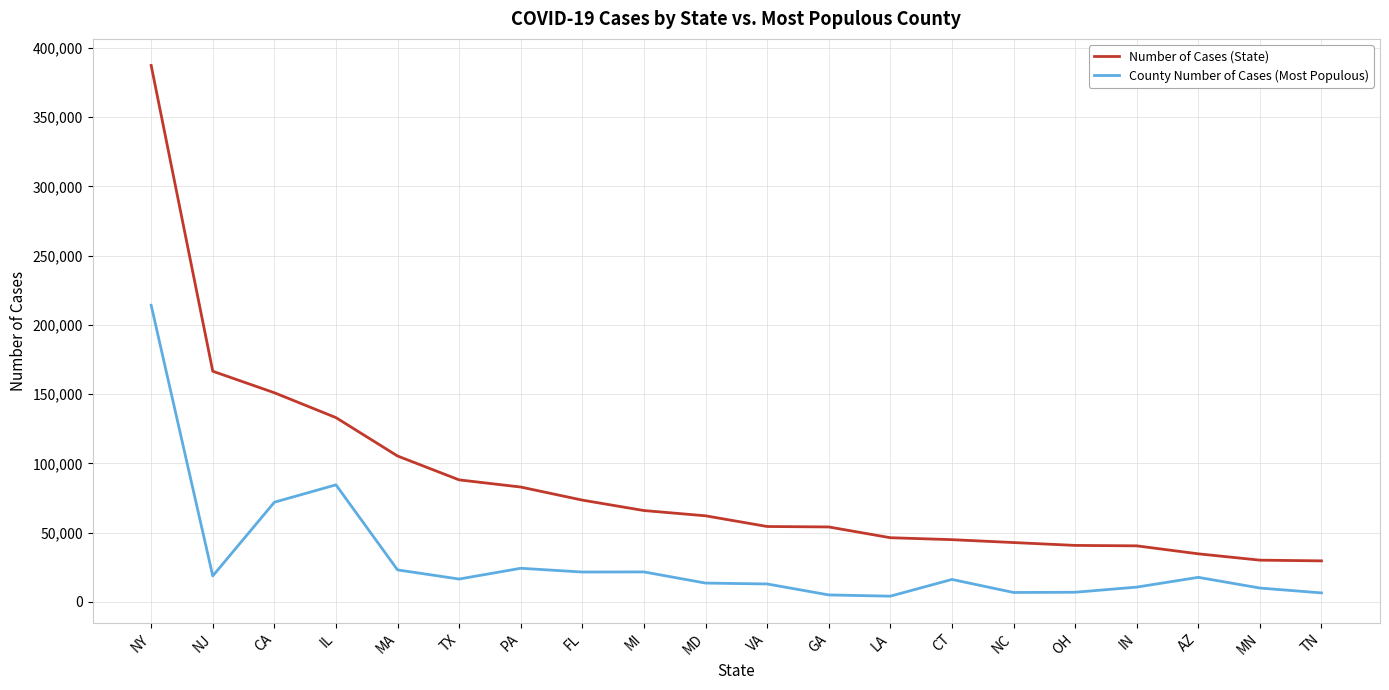

What position from the right is MI?

12